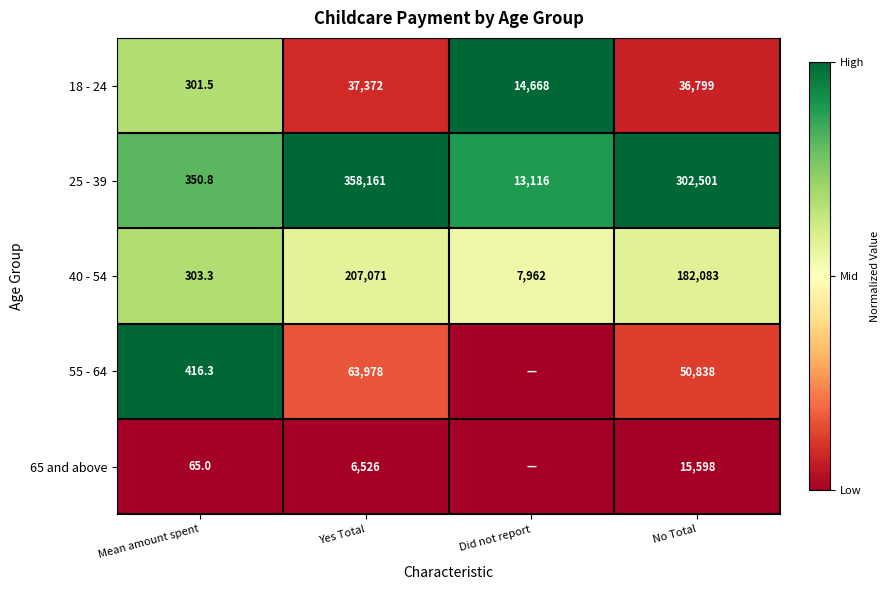

At how many categories does at least one series exceed 0?

4